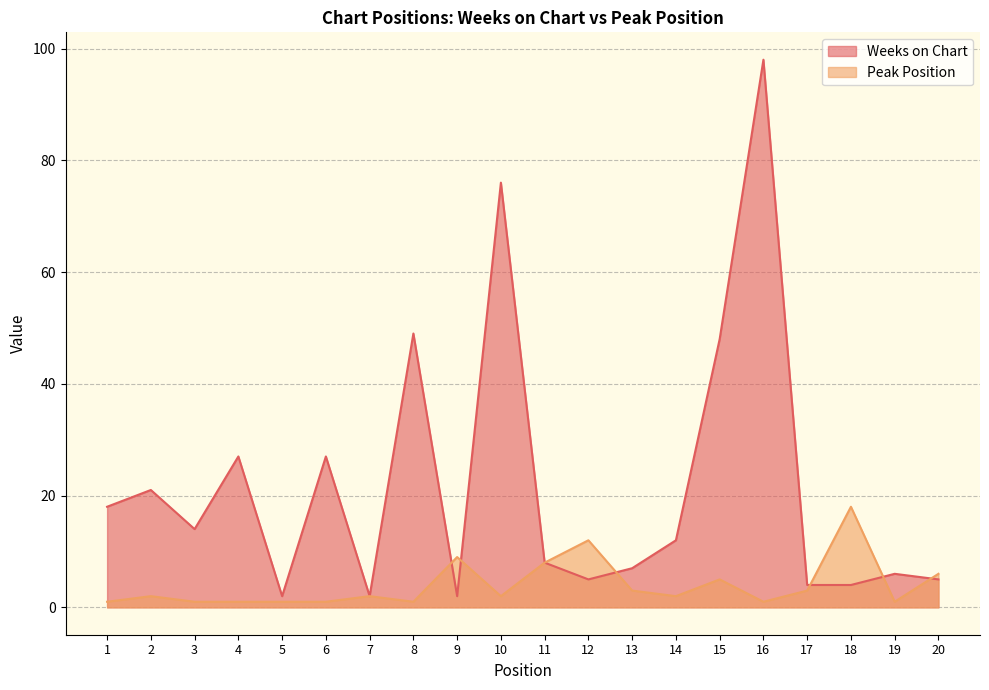

Reading left to right, list all the values displayed in this chart.

Weeks on Chart: 1=18	2=21	3=14	4=27	5=2	6=27	7=2	8=49	9=2	10=76	11=8	12=5	13=7	14=12	15=48	16=98	17=4	18=4	19=6	20=5
Peak Position: 1=1	2=2	3=1	4=1	5=1	6=1	7=2	8=1	9=9	10=2	11=8	12=12	13=3	14=2	15=5	16=1	17=3	18=18	19=1	20=6